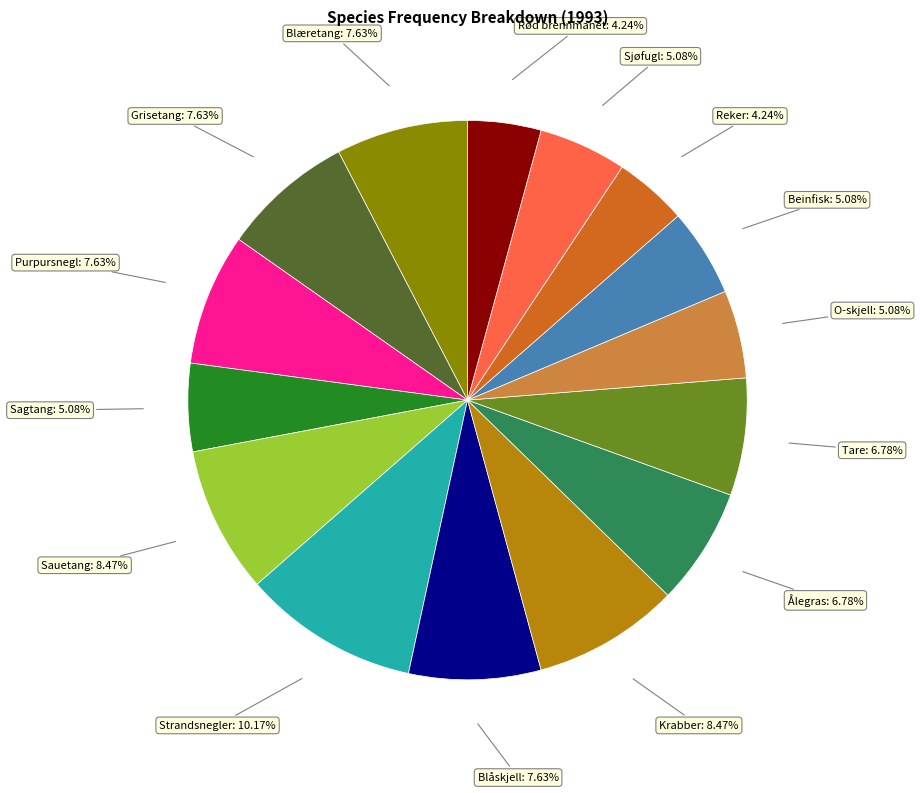

Is there a majority slice in this chart?

No